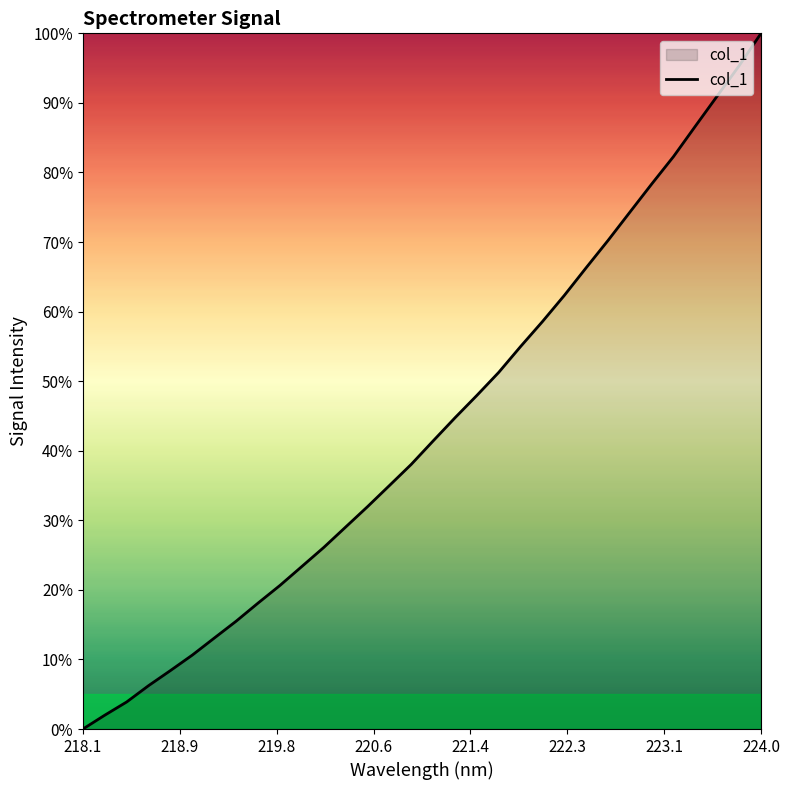

What is the greatest value displayed?

100.0